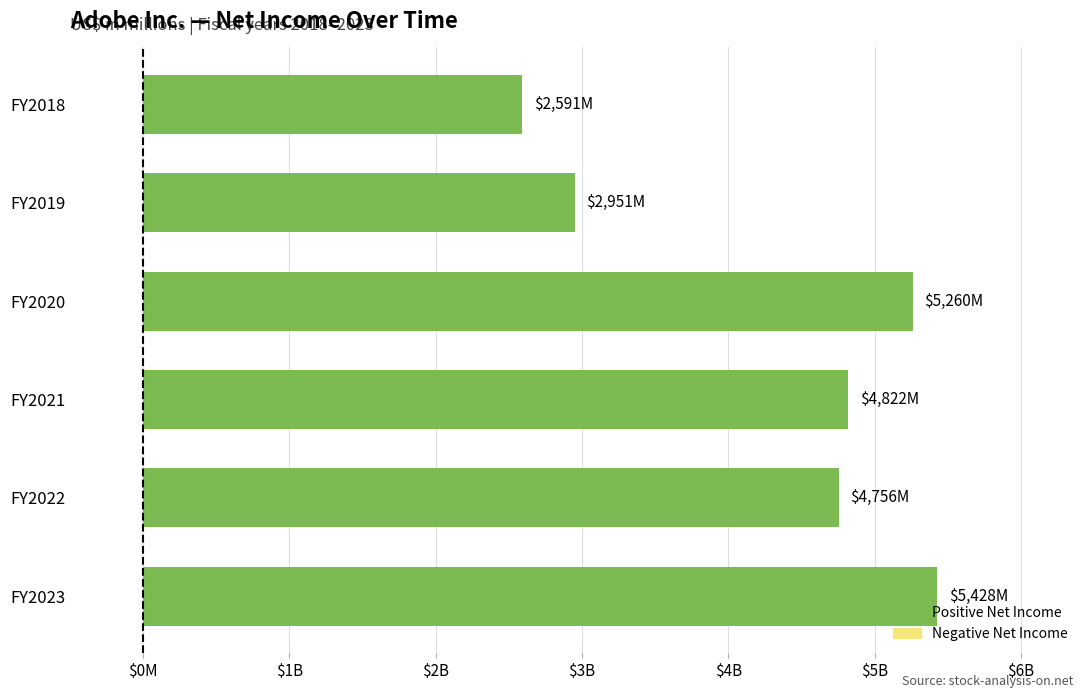

What is the sum of all values?

25808